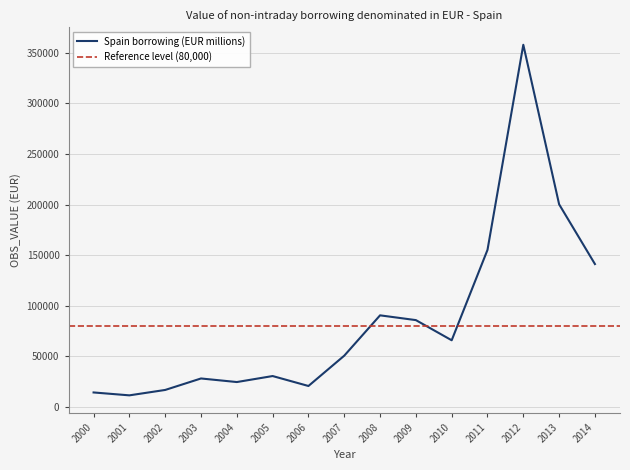

Rank the categories by value from lowest to highest.

2001, 2000, 2002, 2006, 2004, 2003, 2005, 2007, 2010, 2009, 2008, 2014, 2011, 2013, 2012